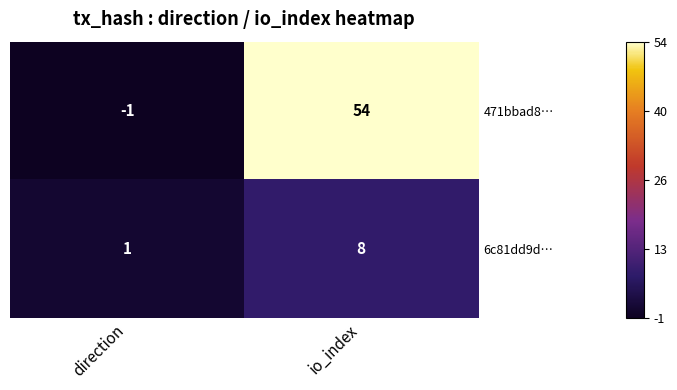

Reading left to right, list all the values displayed in this chart.

471bbad8…: direction=-1	io_index=54
6c81dd9d…: direction=1	io_index=8